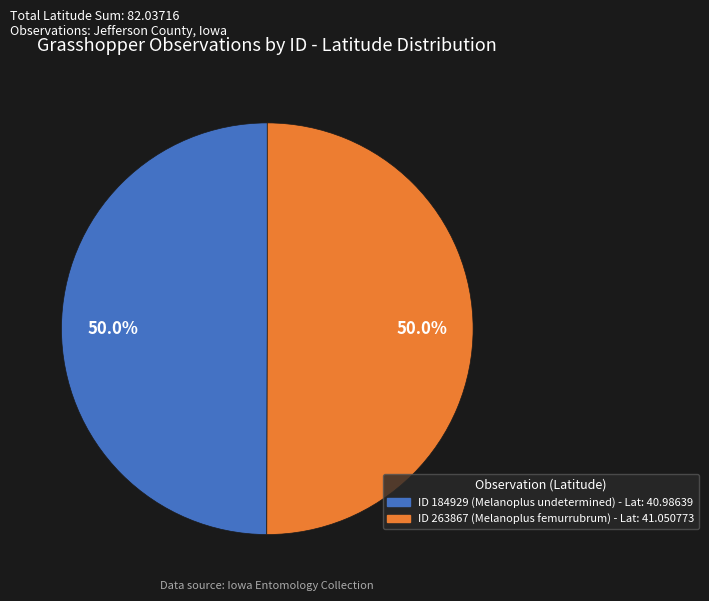

What is the ratio of the value at ID 263867 (Melanoplus femurrubrum) - Lat: 41.050773 to the value at ID 184929 (Melanoplus undetermined) - Lat: 40.98639?

1.0